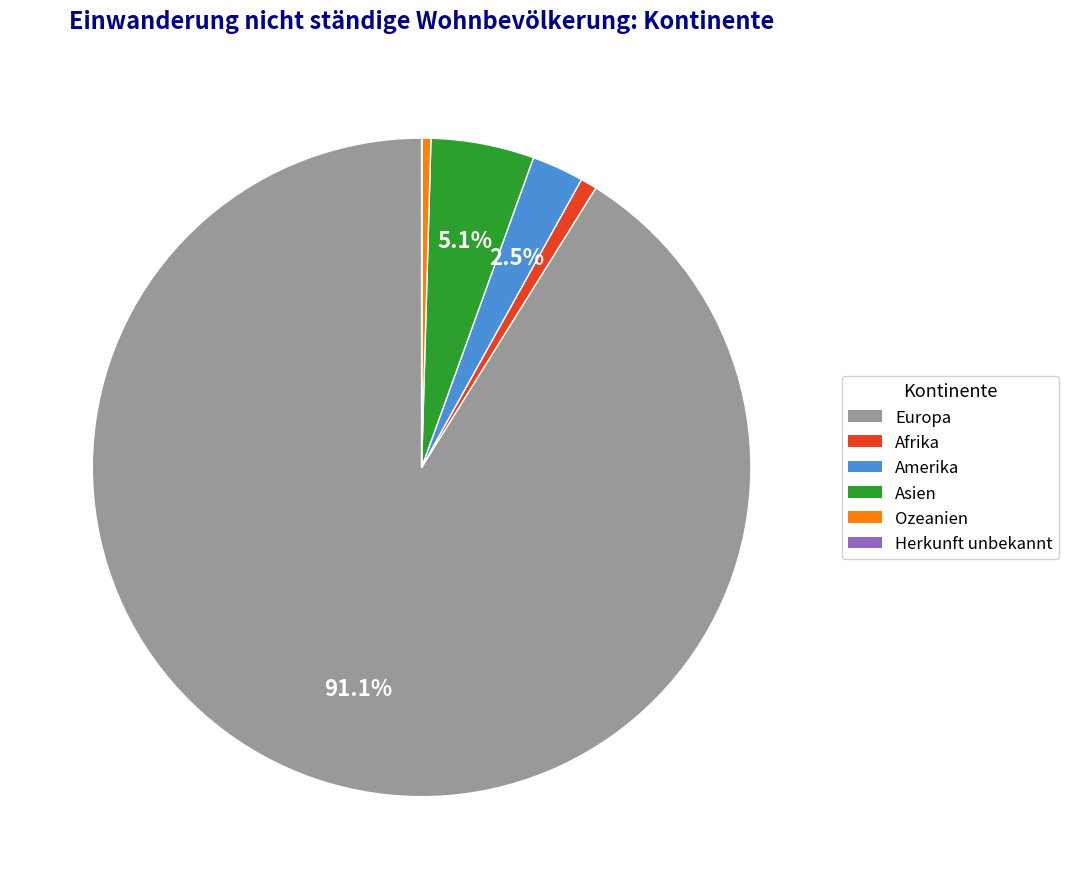

Is it true that Europa is 98% of the pie?

False